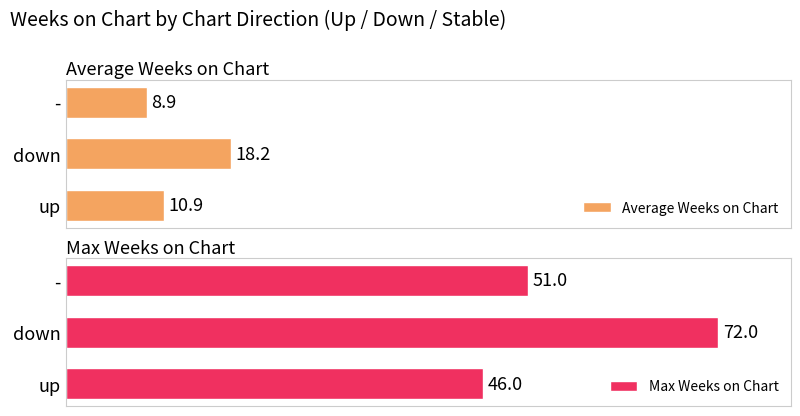

List the series in order of their peak value, highest first.

Max Weeks on Chart, Average Weeks on Chart